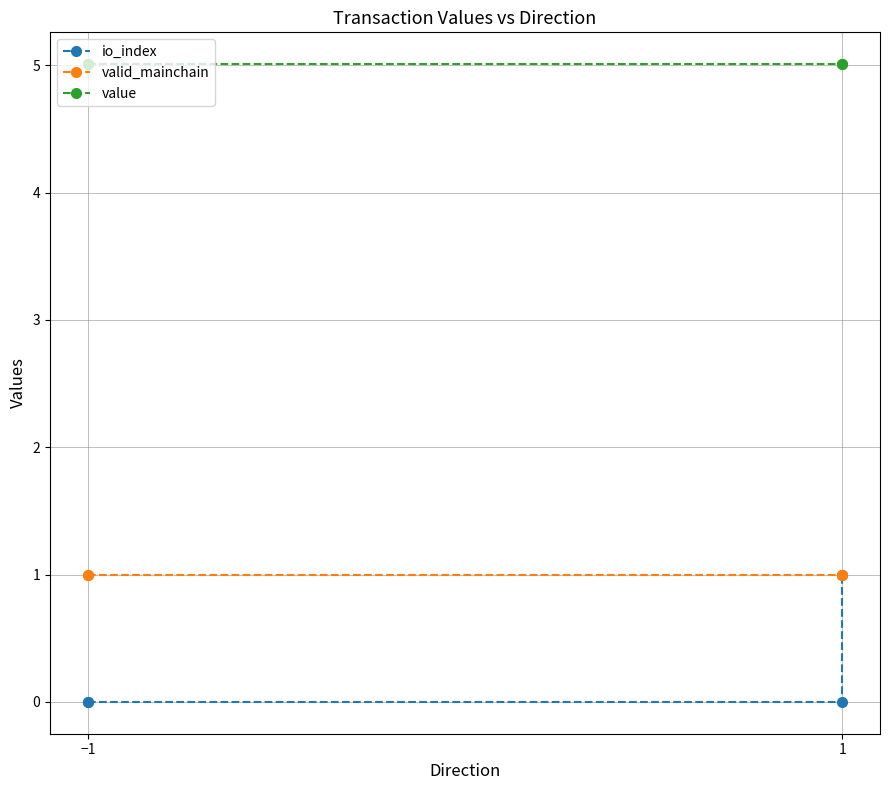

True or false: io_index has more than 2 points higher than both neighbors.

False